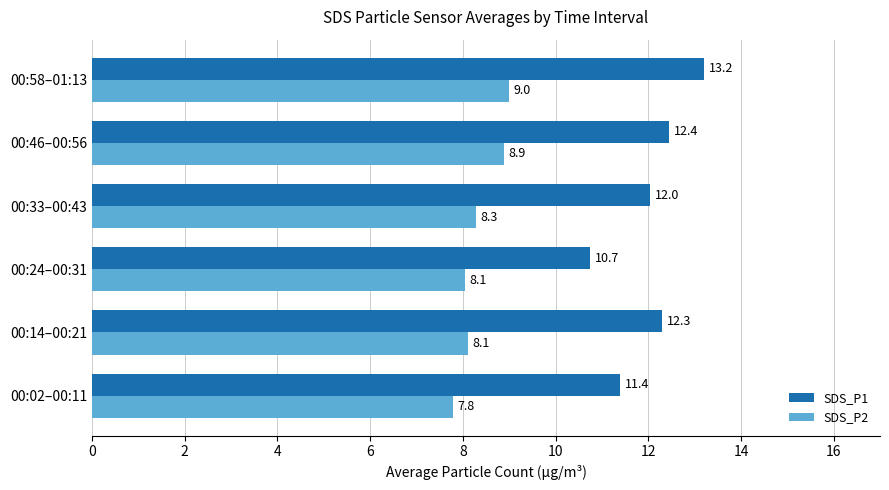

At how many categories does at least one series exceed 12?

4